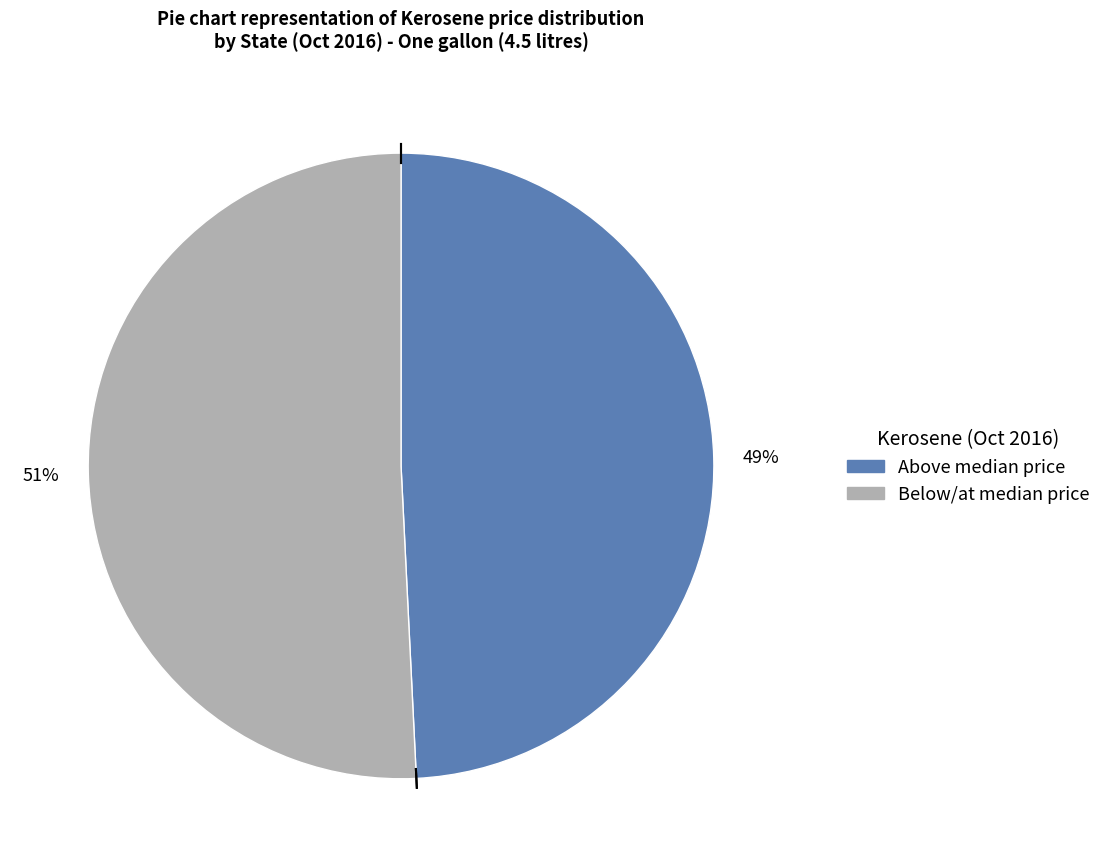

To the nearest percent, what is the difference between the largest and smallest slice percentages?

2%